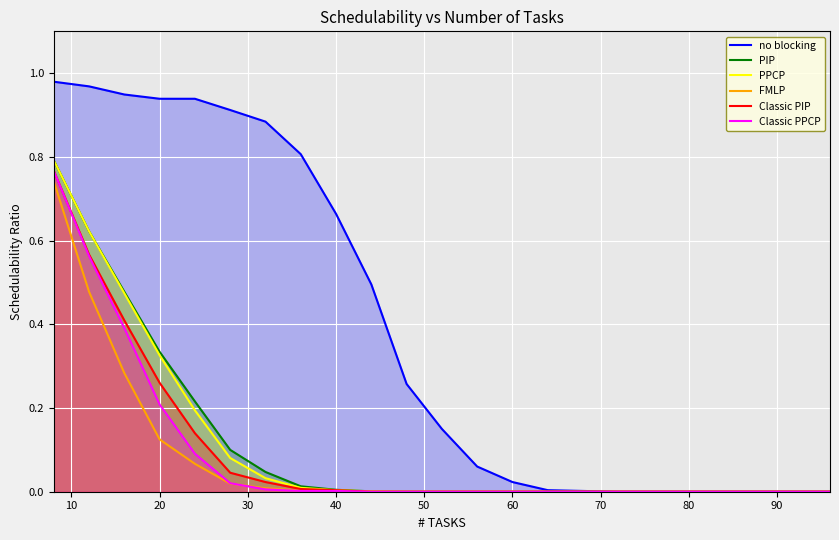

What is the difference between the second highest and minimum values in the Classic PPCP series?

0.6